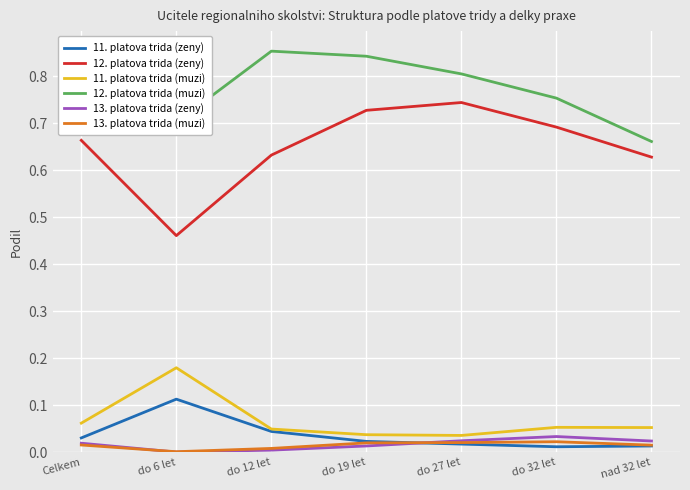

Is the value of 12. platova trida (zeny) at nad 32 let greater than the value of 12. platova trida (muzi) at do 19 let?

No